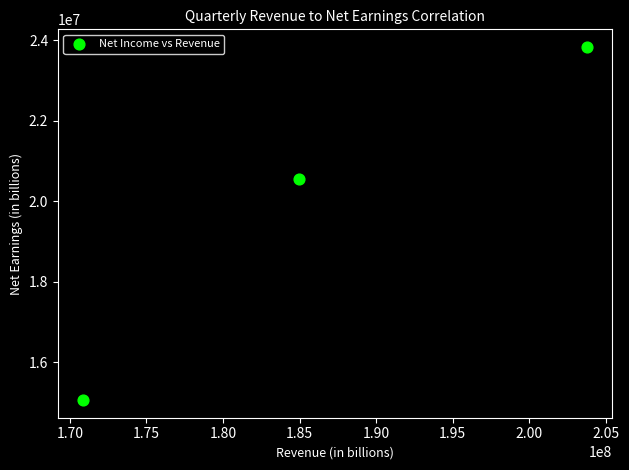

What is the average Y value?

19819667